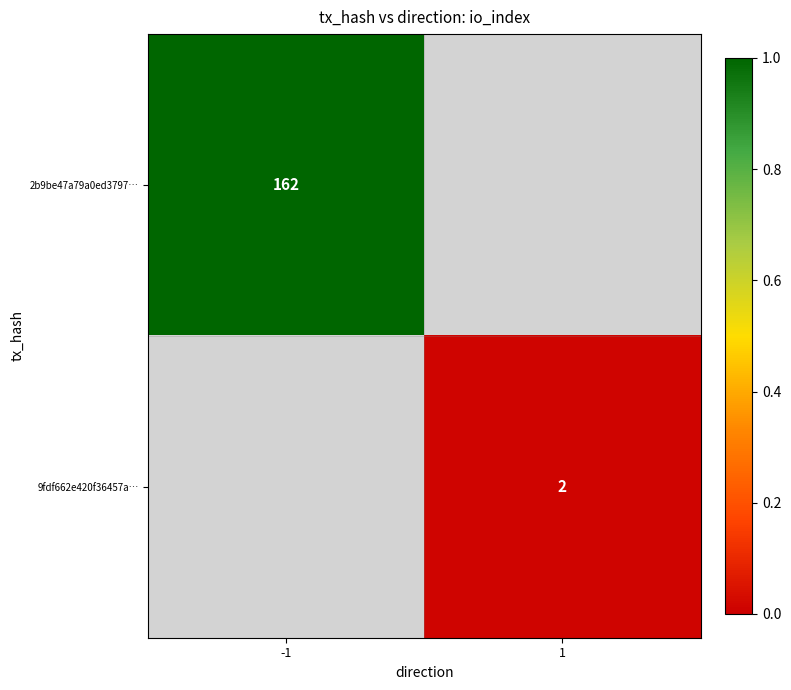

True or false: 9fdf662e420f36457a… has a value of 1 at 1.

False